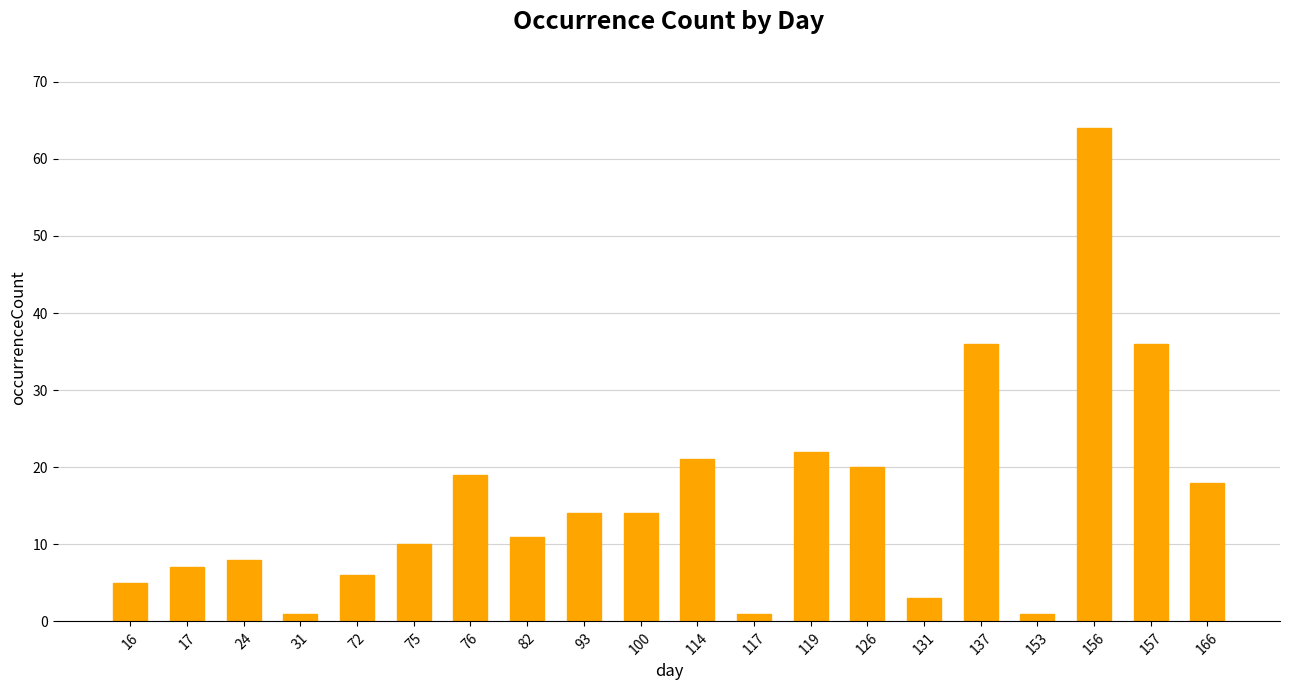

What is the sum of all values?

317